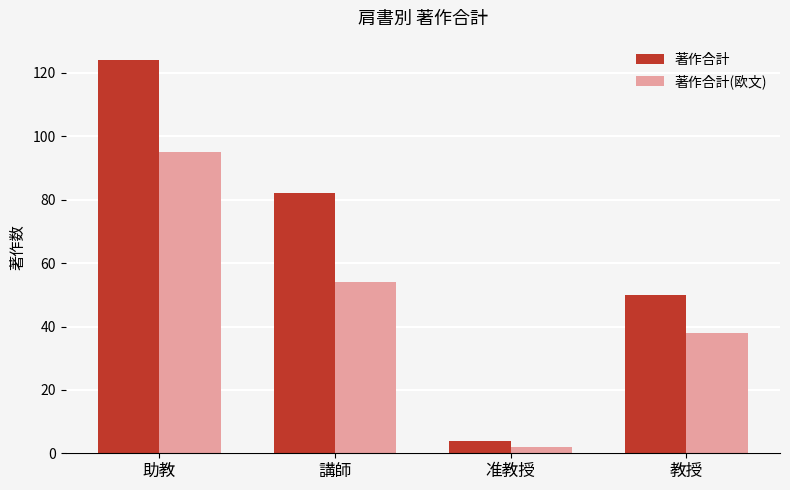

Rank the series at 講師 from lowest to highest value.

著作合計(欧文), 著作合計